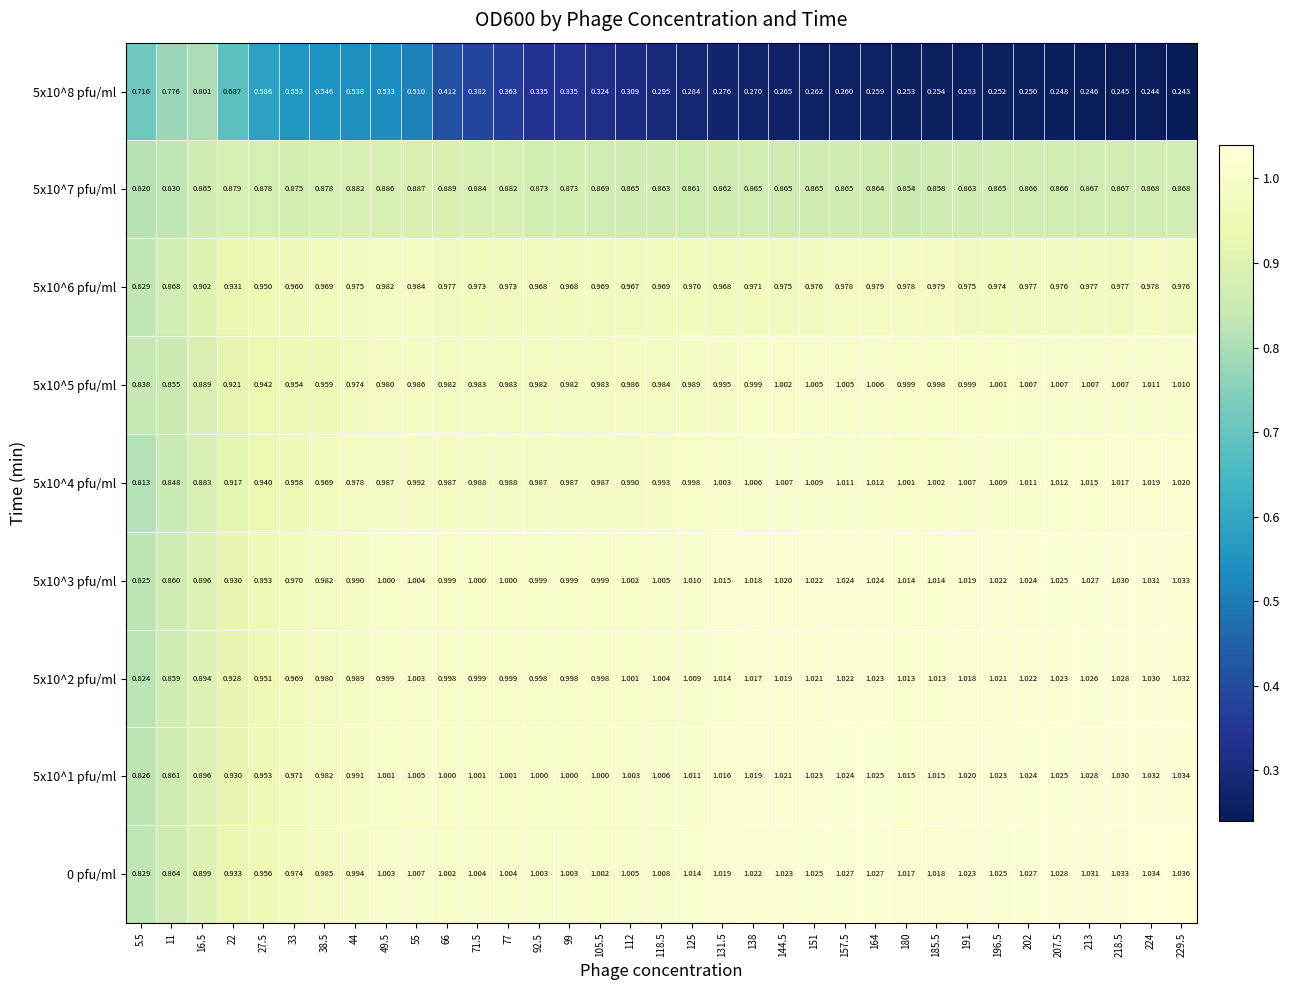

Is the value of 5x10^8 pfu/ml at 55 greater than the value of 5x10^1 pfu/ml at 11?

No